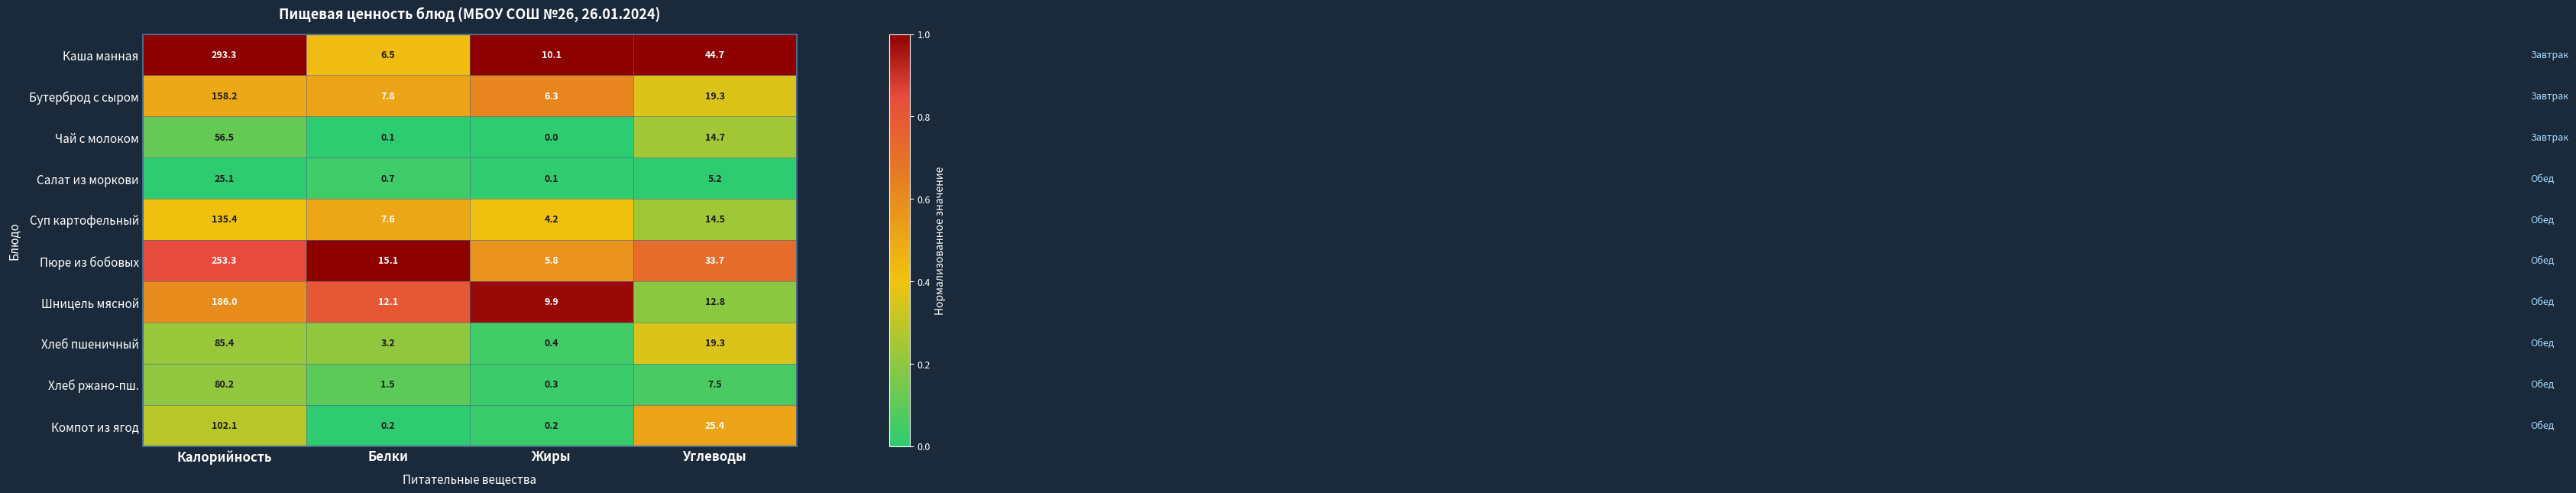

List the labels in order of Салат из моркови value, largest first.

Калорийность, Углеводы, Белки, Жиры